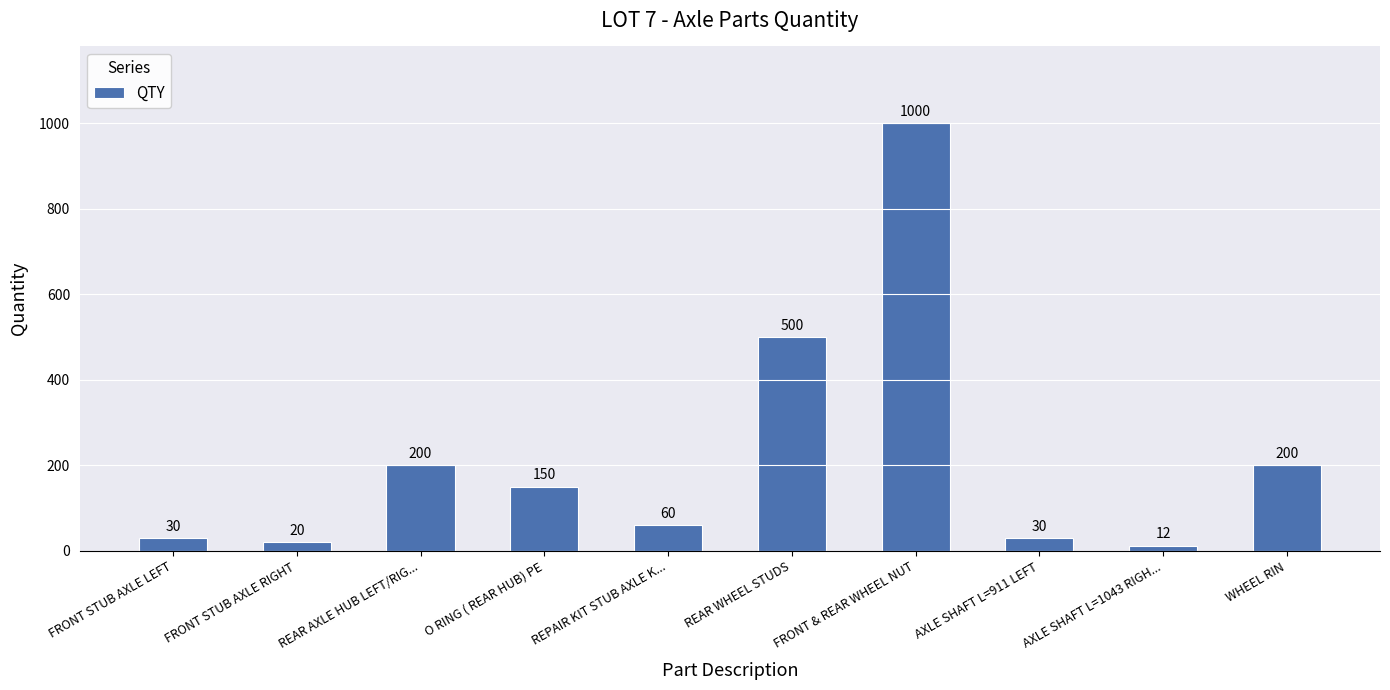

At which label is the value closest to 506?

REAR WHEEL STUDS